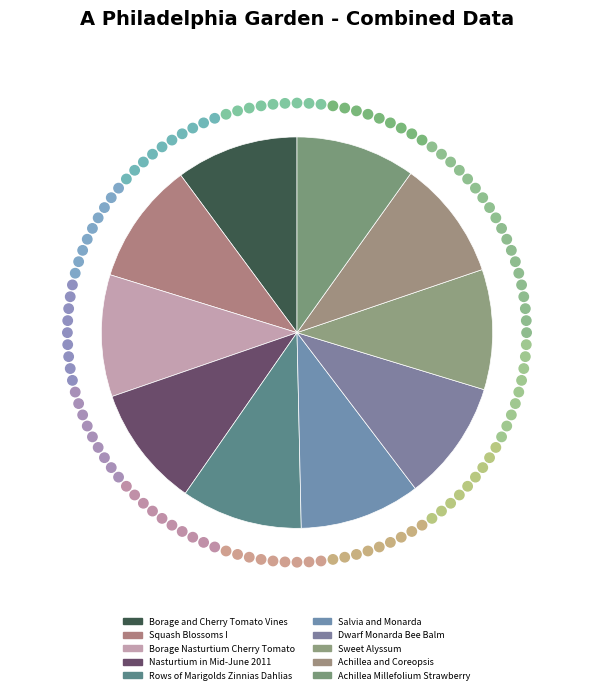

To the nearest percent, what percentage of the pie is Borage and Cherry Tomato Vines?

10%